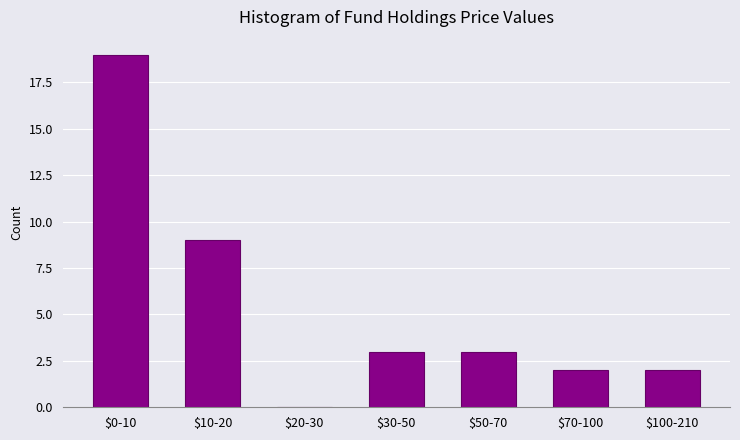

What is the greatest value displayed?

19